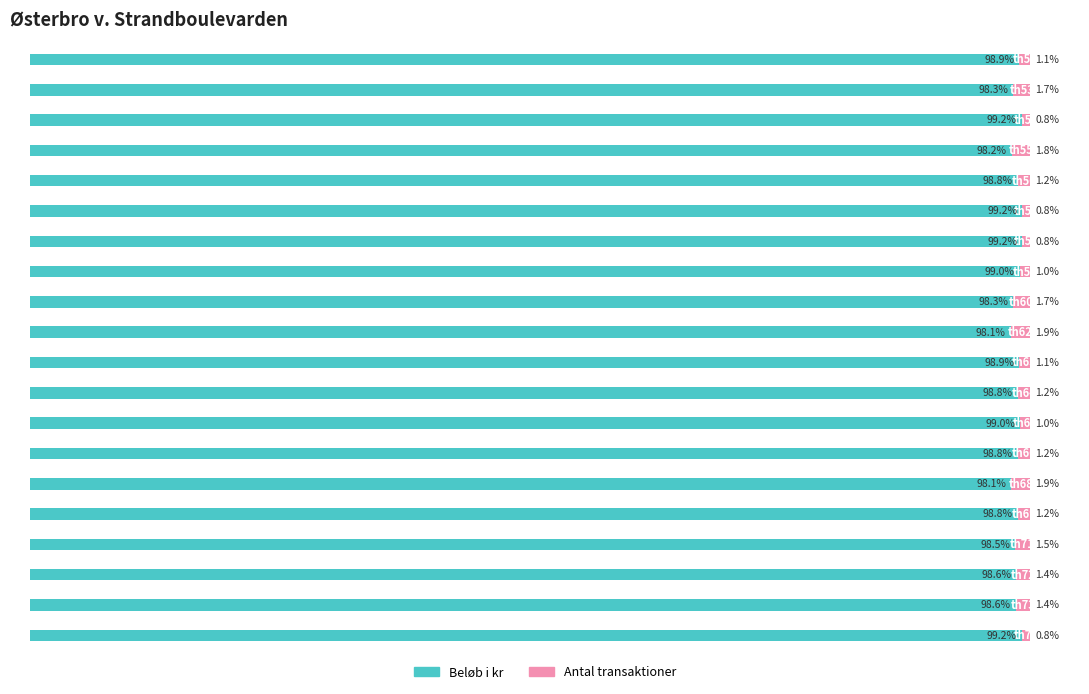

What is the value of the Beløb i kr bar at the 9th from the left?

98.3